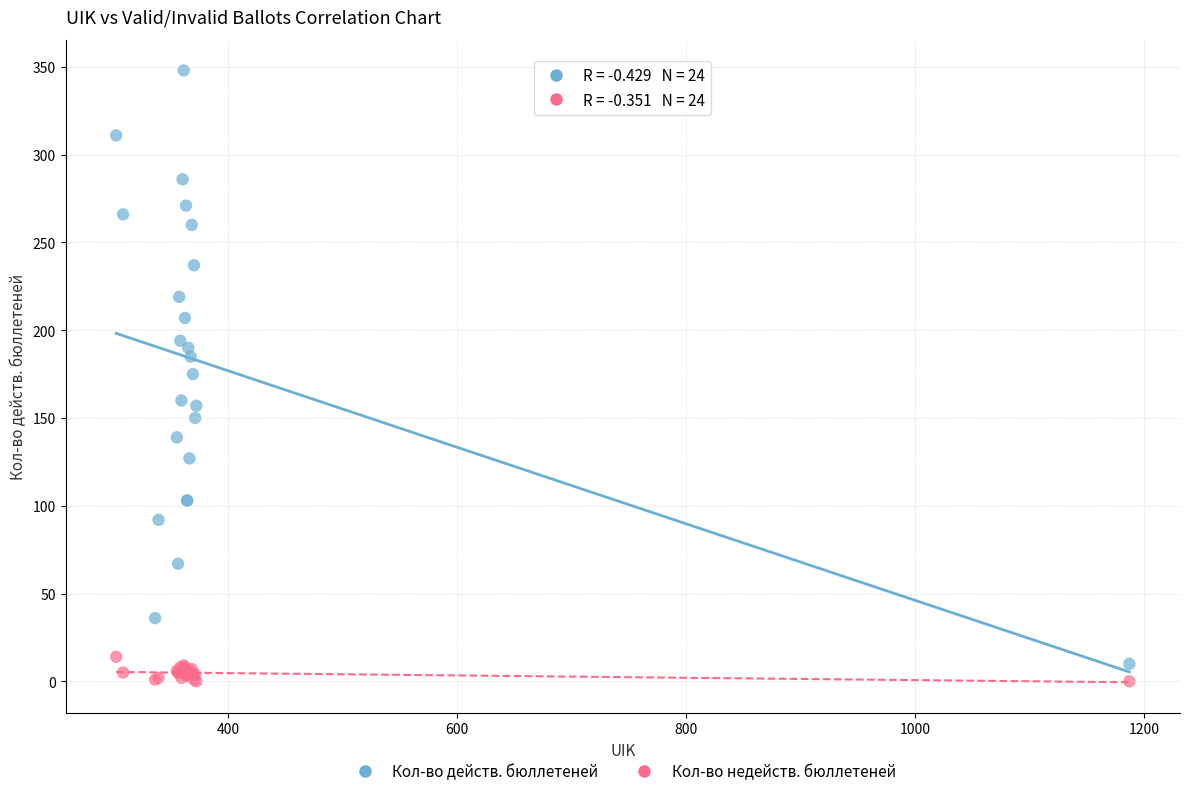

What is the X range (max minus min) for the scatter plot?

885